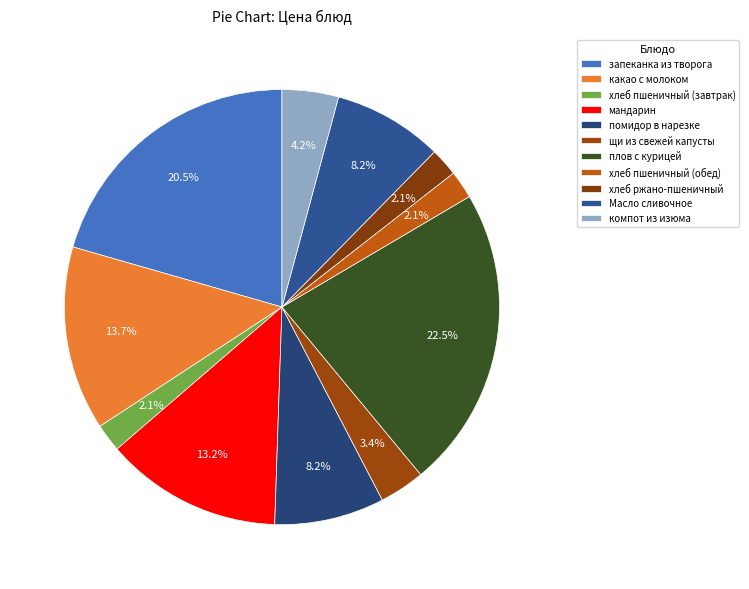

Is the sum of Масло сливочное and запеканка из творога greater than half?

No